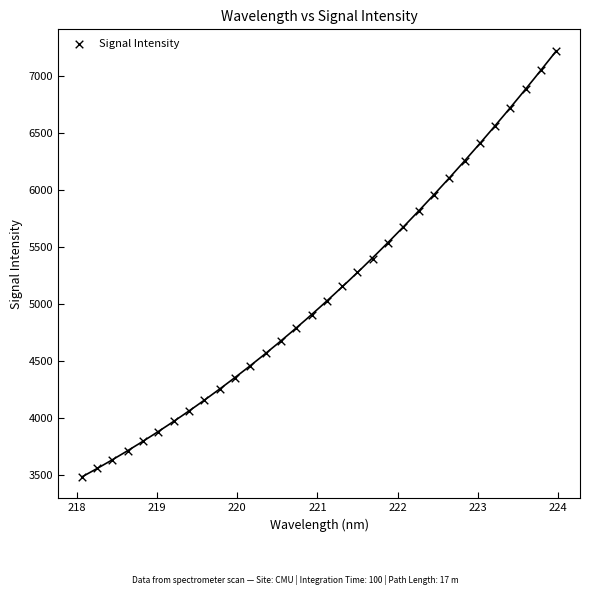

What is the range of Y values (max minus min)?

3733.7